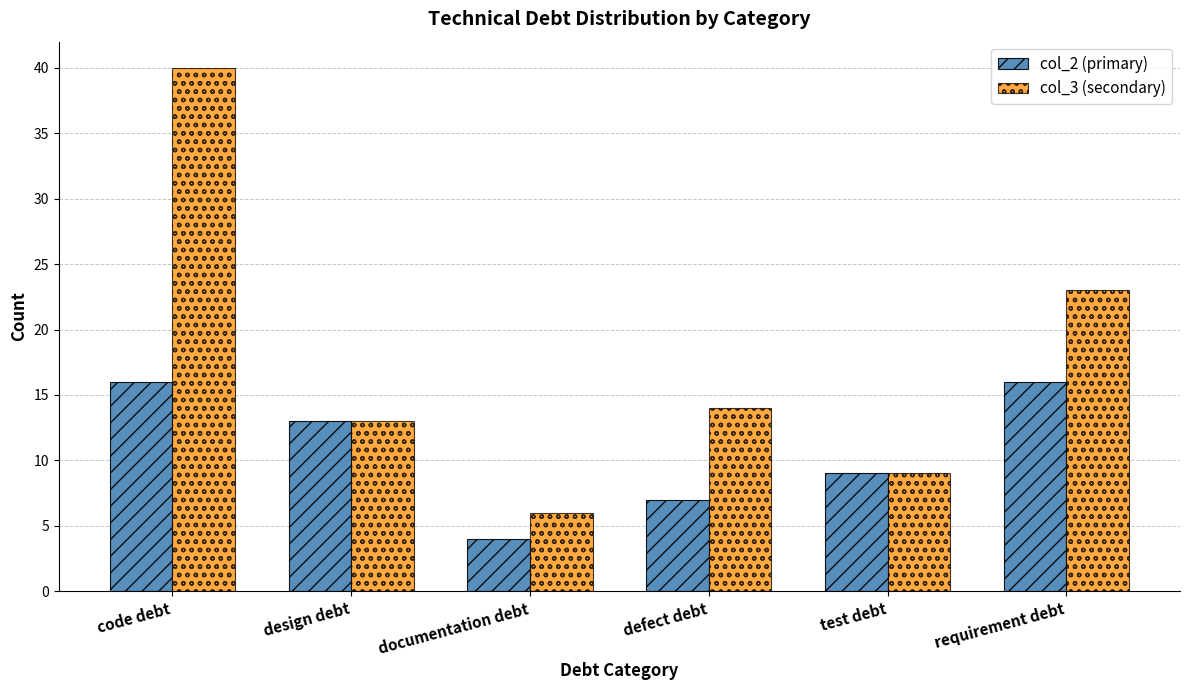

Between test debt and requirement debt, which series saw the biggest shift?

col_3 (secondary)